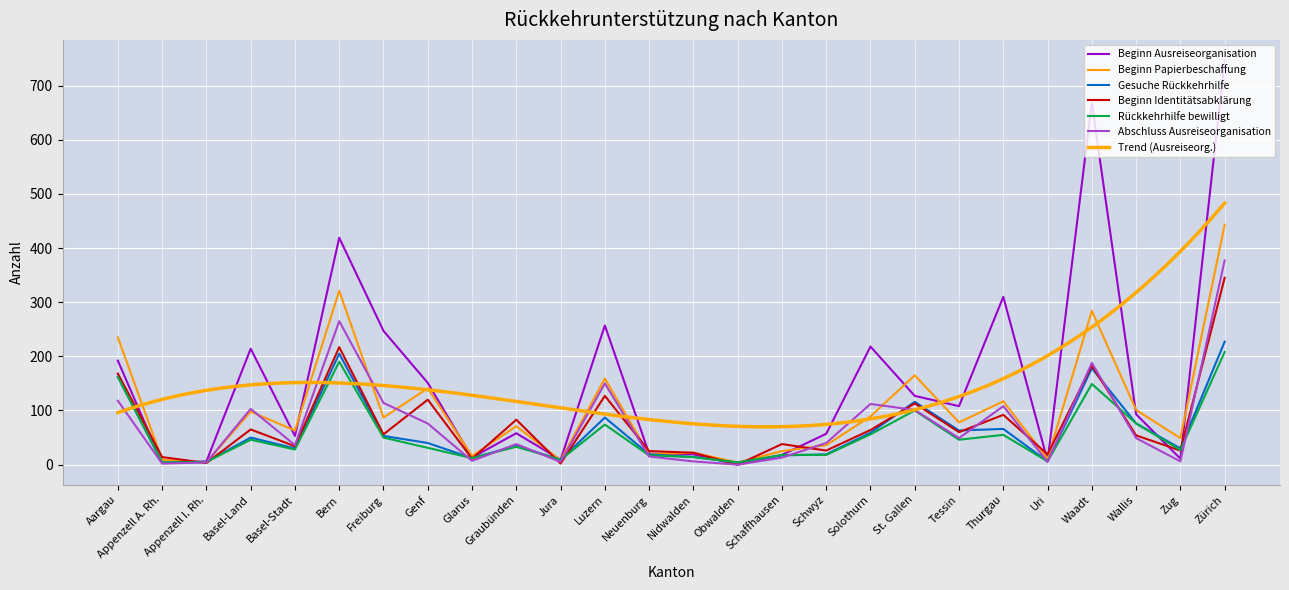

Reading left to right, what are all the values shown in this chart?

Beginn Ausreiseorganisation: 192	3	6	214	53	419	247	151	13	58	9	257	20	19	0	18	57	218	127	108	310	7	668	93	11	747
Beginn Papierbeschaffung: 235	9	4	98	63	321	87	141	16	71	8	159	19	22	4	25	36	89	165	78	117	11	284	101	49	443
Gesuche Rückkehrhilfe: 162	4	5	50	30	205	53	40	12	35	9	87	19	14	4	17	19	59	116	63	66	6	178	76	30	227
Beginn Identitätsabklärung: 168	14	3	65	34	217	56	120	11	83	2	127	25	22	0	38	26	64	113	60	92	19	183	54	26	345
Rückkehrhilfe bewilligt: 162	4	5	46	28	190	50	31	12	33	9	74	17	14	4	18	18	56	100	46	55	6	149	76	27	208
Abschluss Ausreiseorganisation: 118	2	4	103	36	265	114	76	7	38	5	150	15	6	0	13	40	112	101	49	108	5	188	49	6	377